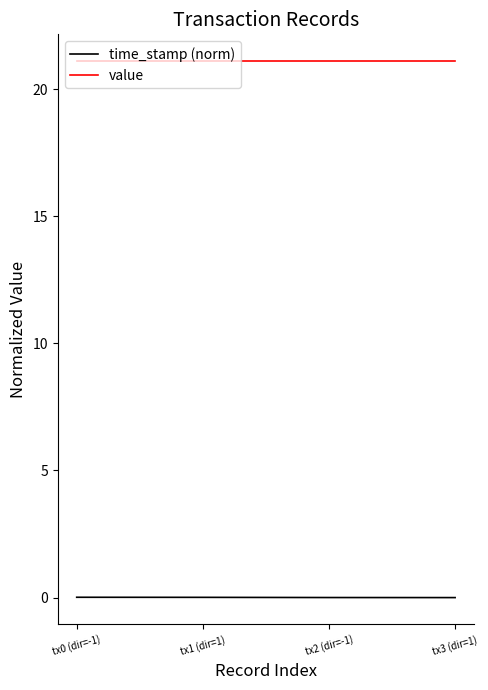

True or false: time_stamp (norm) and value cross at least once.

False